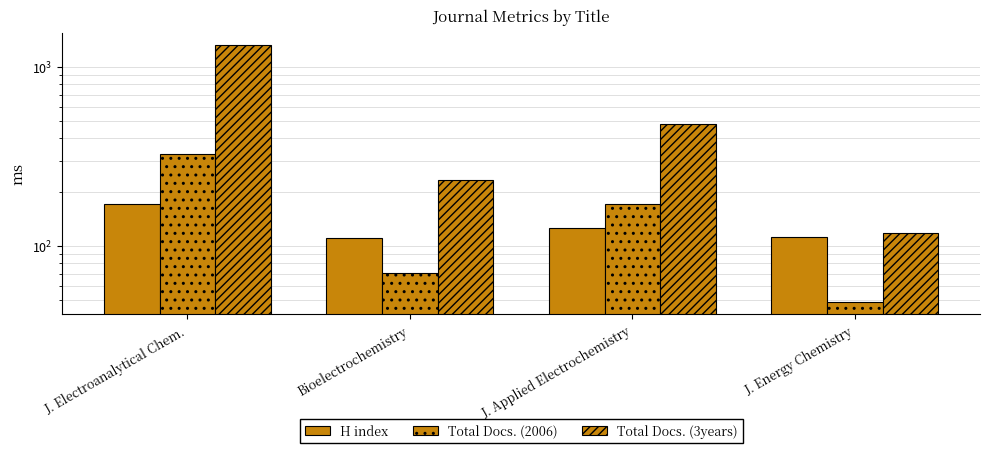

How many series are shown in this chart?

3